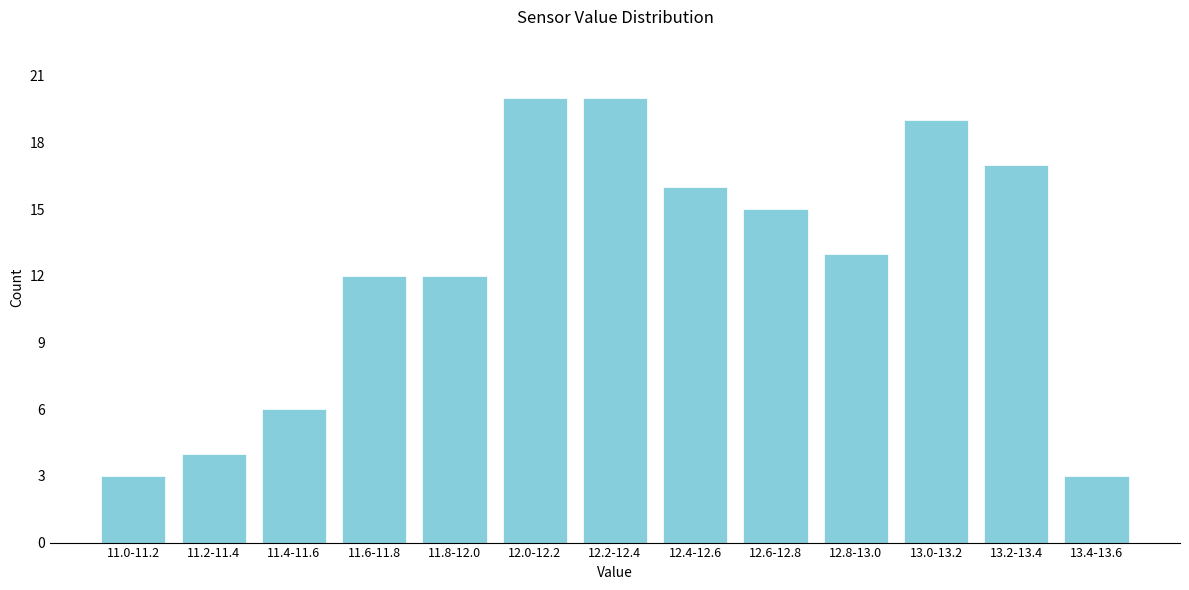

Reading left to right, list all the values displayed in this chart.

3	4	6	12	12	20	20	16	15	13	19	17	3